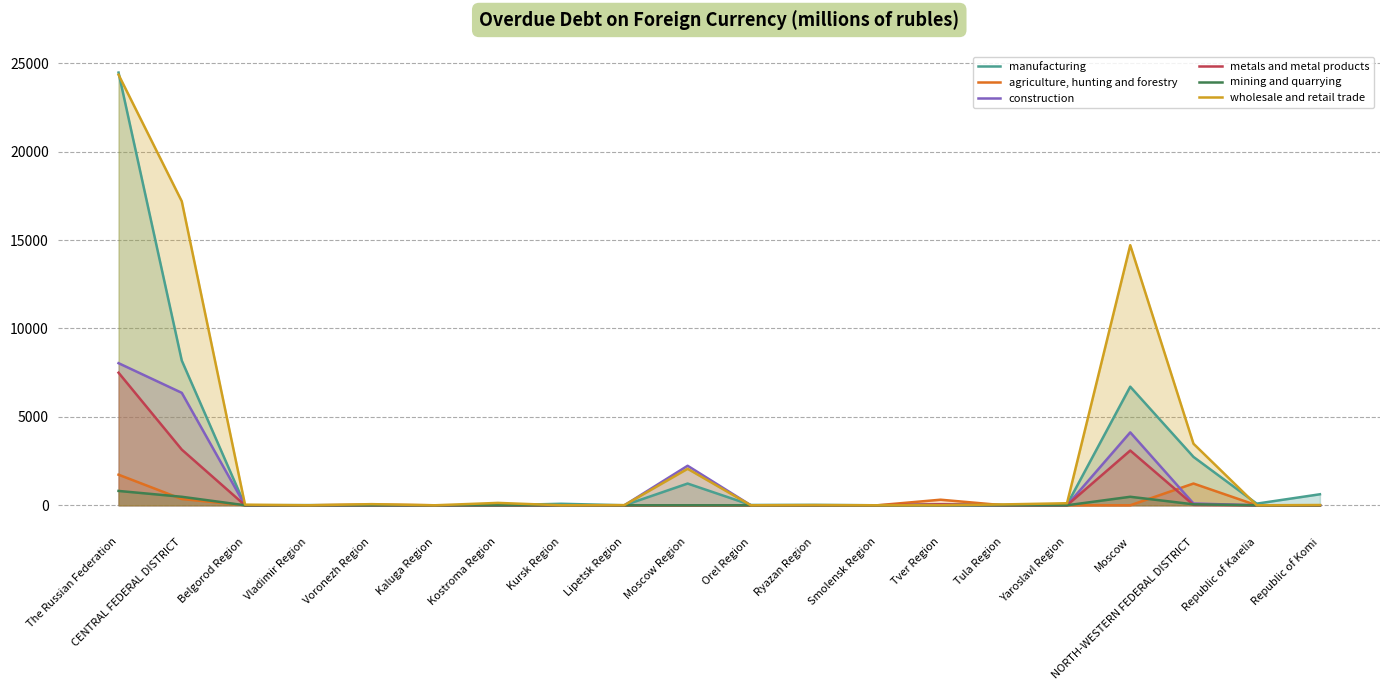

True or false: construction and mining and quarrying intersect in this chart.

False